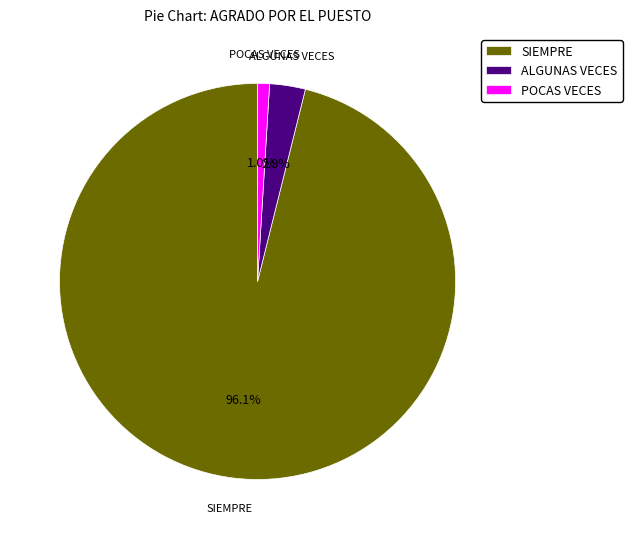

Count the number of slices in the pie.

3